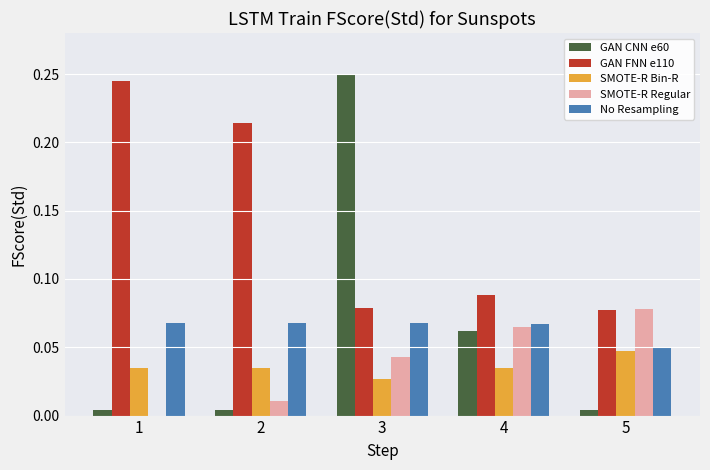

What is the sum of all No Resampling values?

0.3